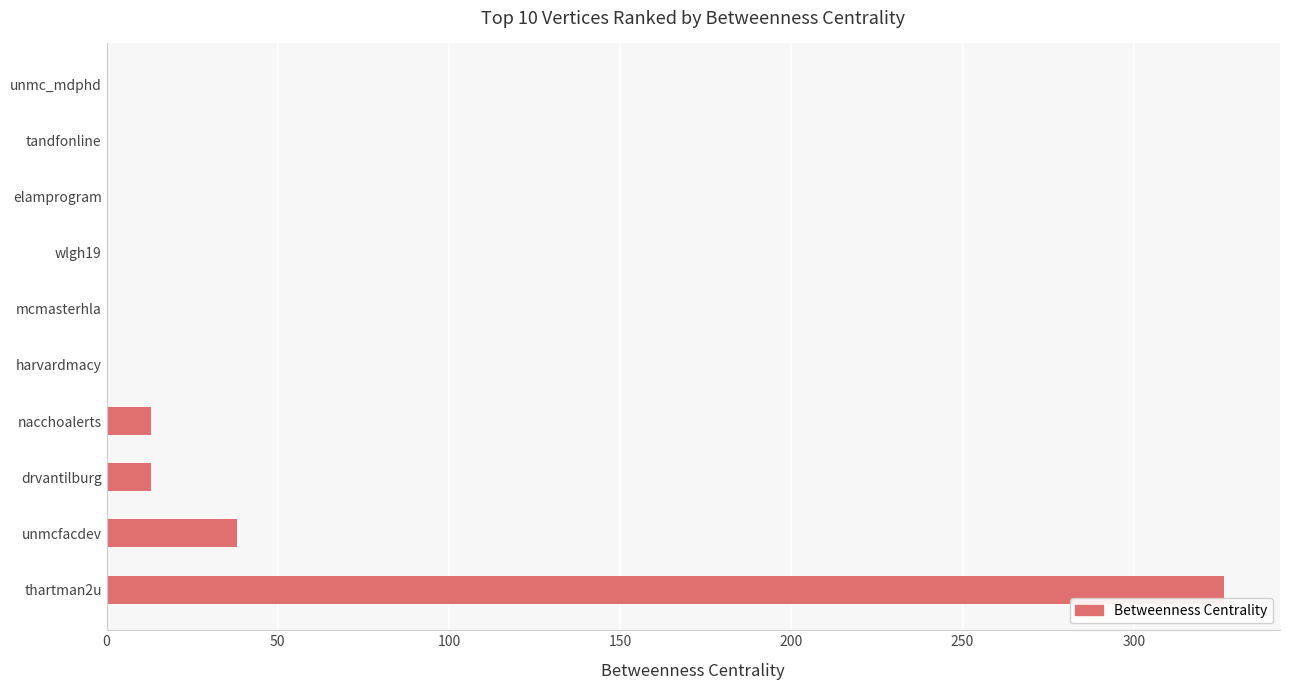

The chart shows a value of 165.7 at unmc_mdphd. True or false?

False